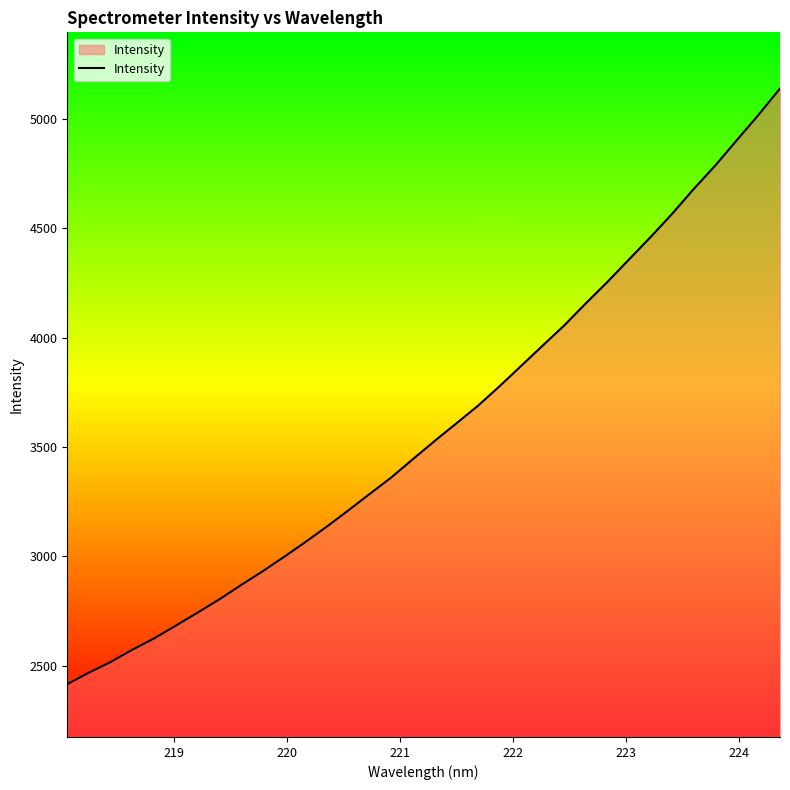

What is the smallest value displayed?

2415.7